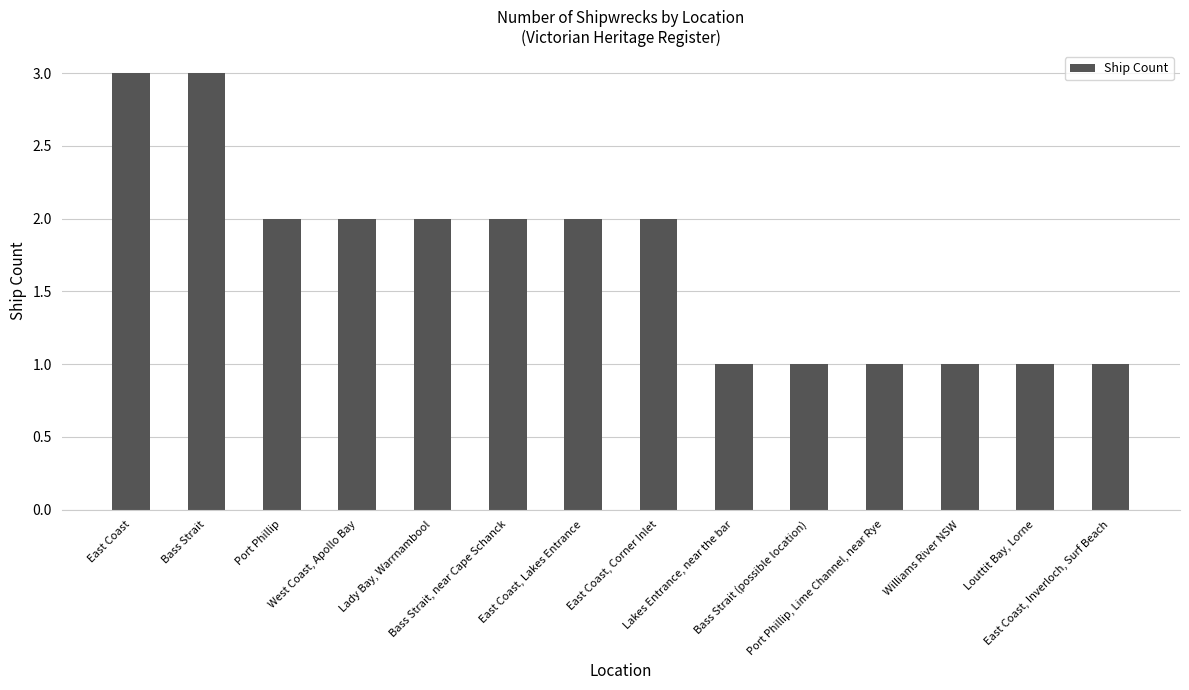

The value at Williams River NSW is 1. True or false?

True